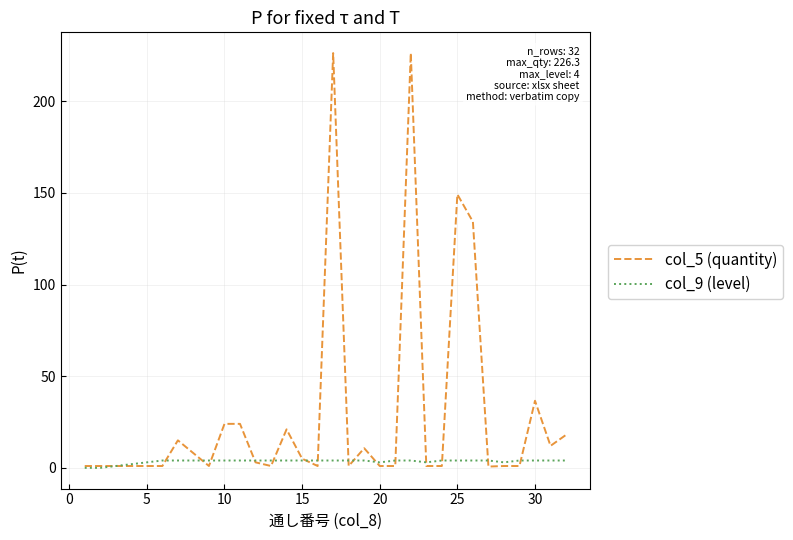

Which series has the largest total across all categories?

col_5 (quantity)